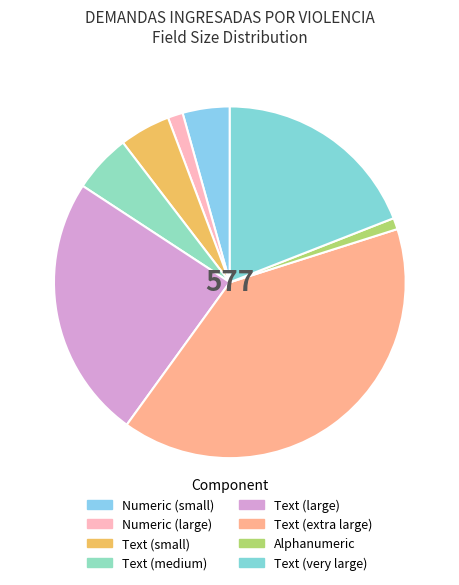

Count the number of slices in the pie.

8